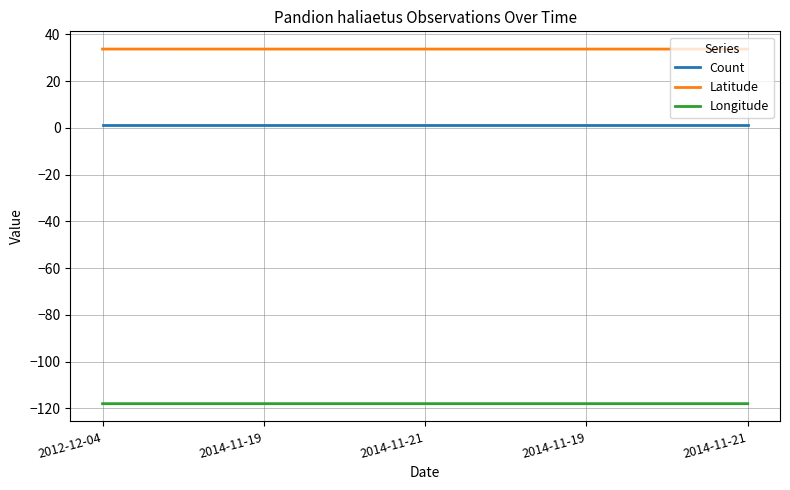

What is the label of the 3rd point from the right?

2014-11-21